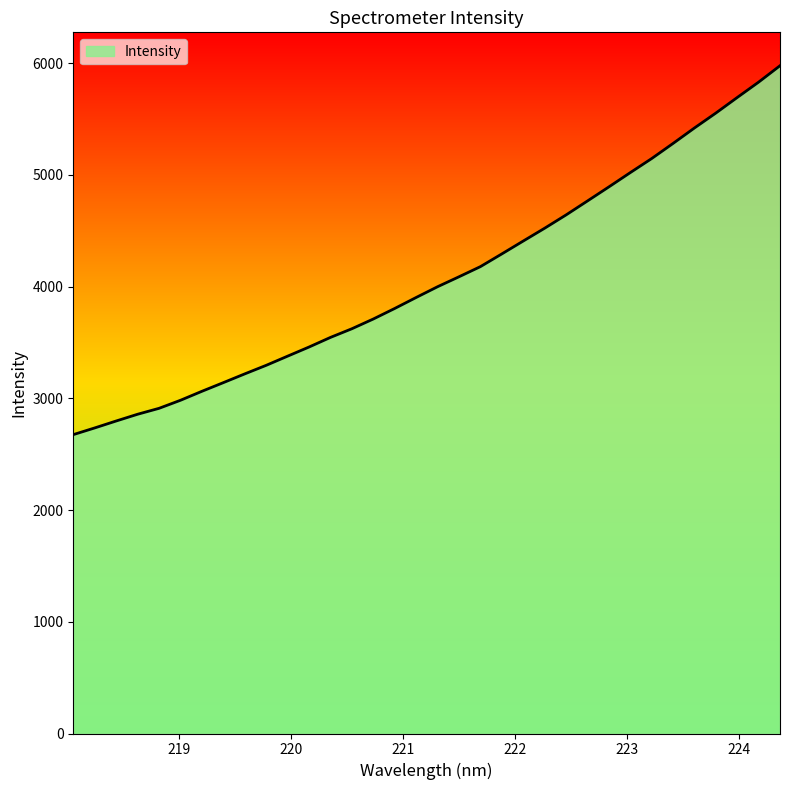

What is the greatest value displayed?

5977.7